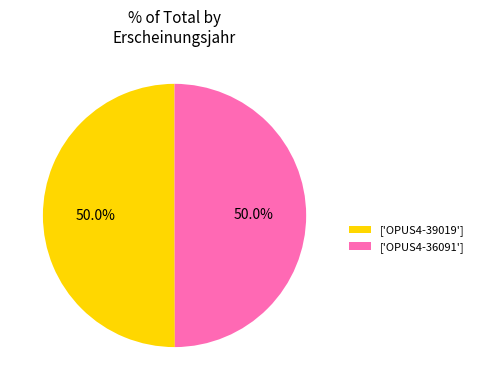

To the nearest percent, what is the average slice percentage?

50%